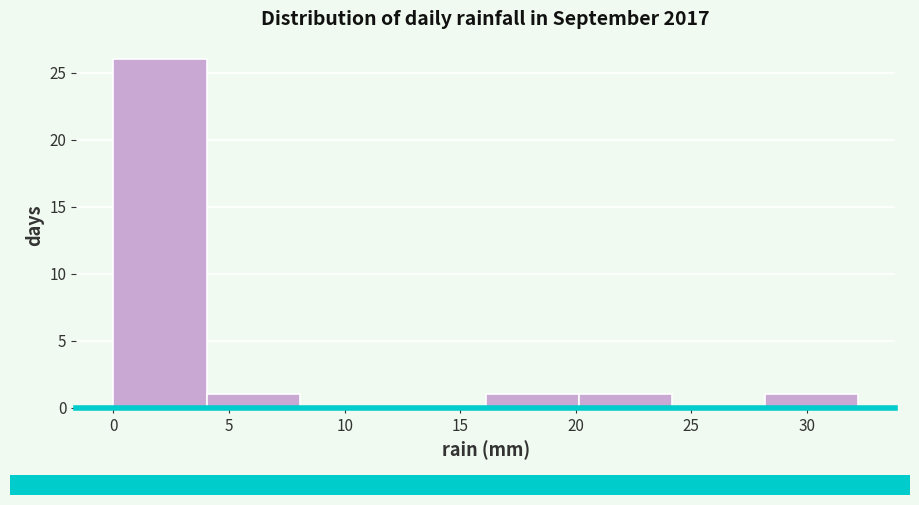

Reading left to right, transcribe this chart: for each bar, give the range it covers on the x-axis and its height. Neither the bar edges nor the heights are printed on the chart, so give them approximately, as read against the axes.

0 to 4: 26
4 to 8: 1
8 to 12: 0
12 to 16: 0
16 to 20: 1
20 to 24: 1
24 to 28: 0
28 to 32: 1